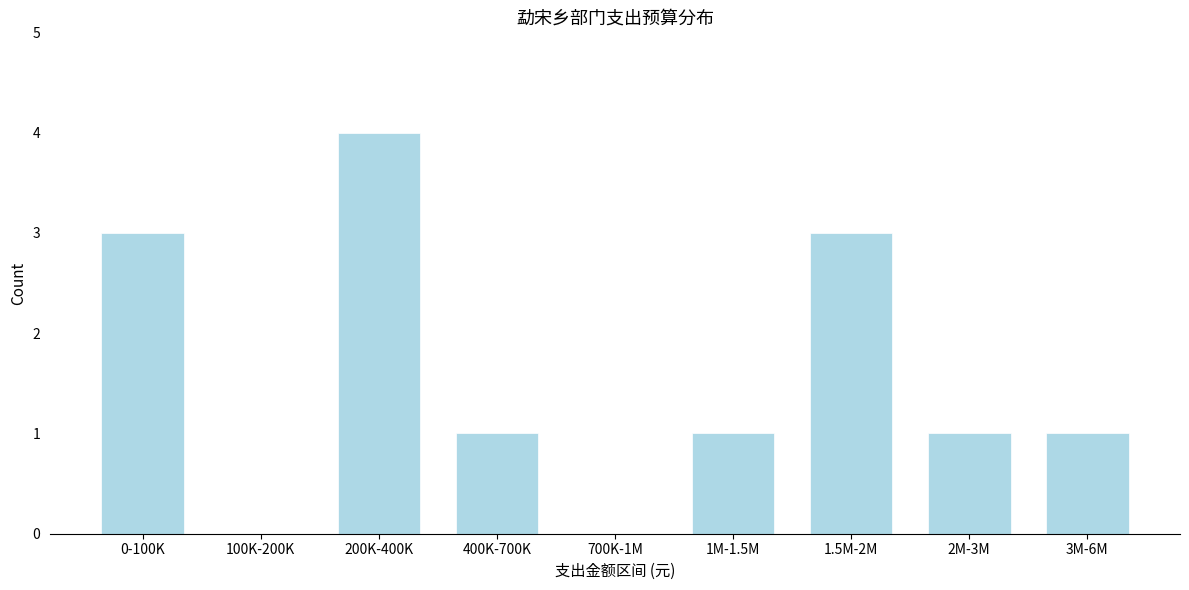

Reading left to right, transcribe all the data shown in this chart.

0-100K=3	100K-200K=0	200K-400K=4	400K-700K=1	700K-1M=0	1M-1.5M=1	1.5M-2M=3	2M-3M=1	3M-6M=1